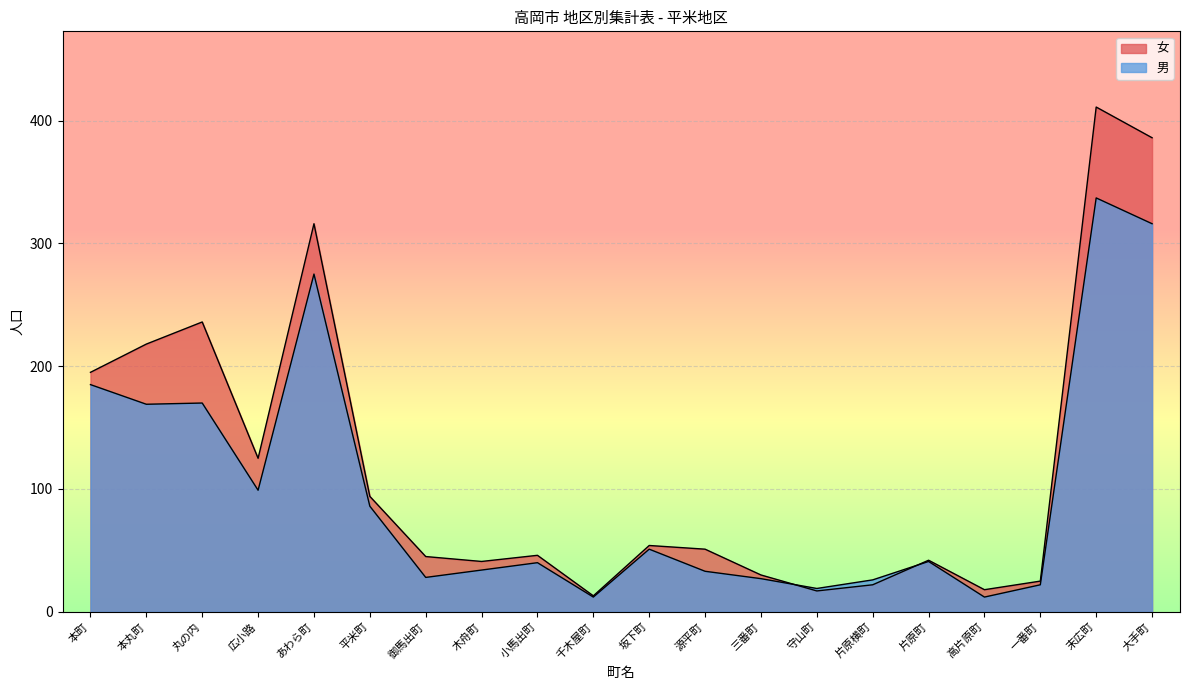

What is the value of the 女 point at the 1st from the left?

195